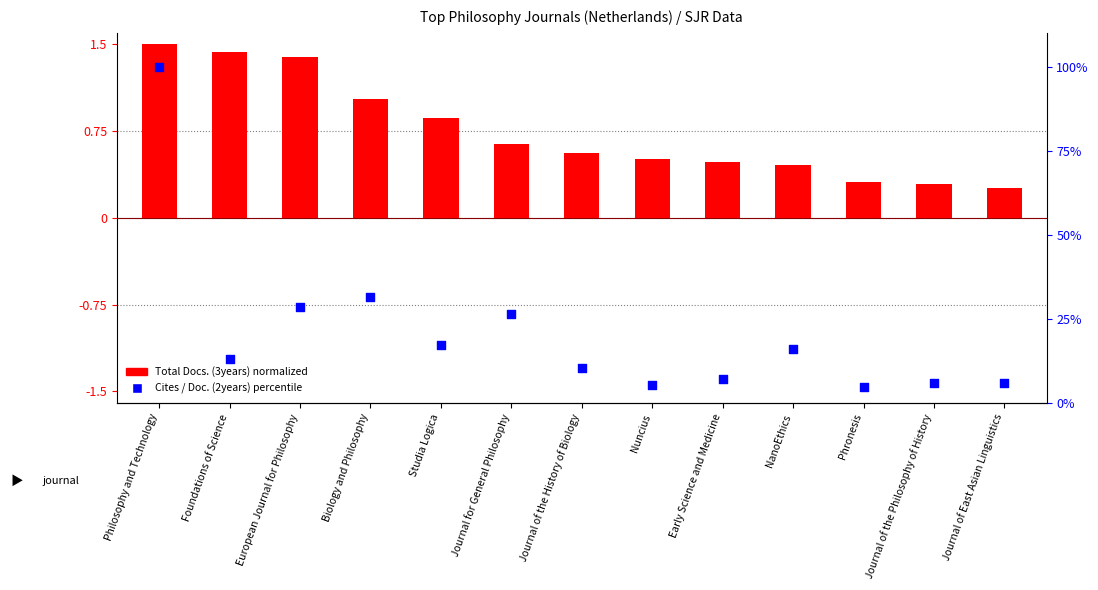

At which category is the sum across all series the highest?

Philosophy and Technology